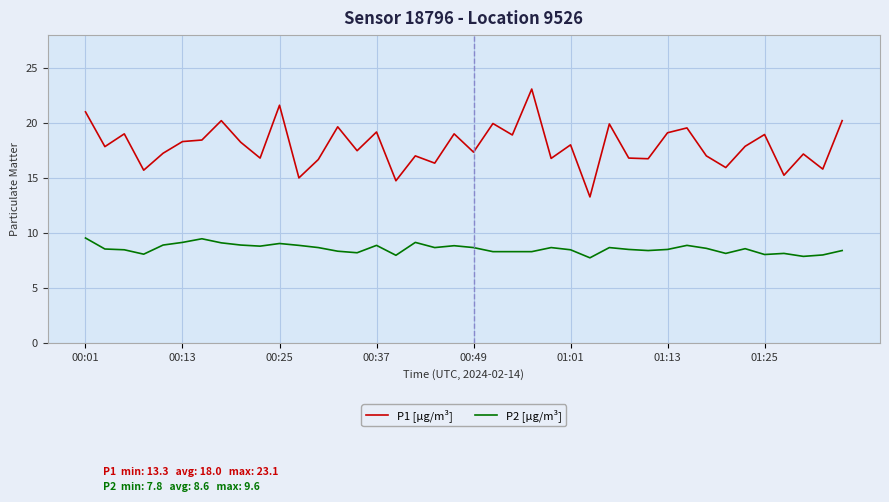

List the series in order of their peak value, lowest first.

P2 [µg/m³], P1 [µg/m³]